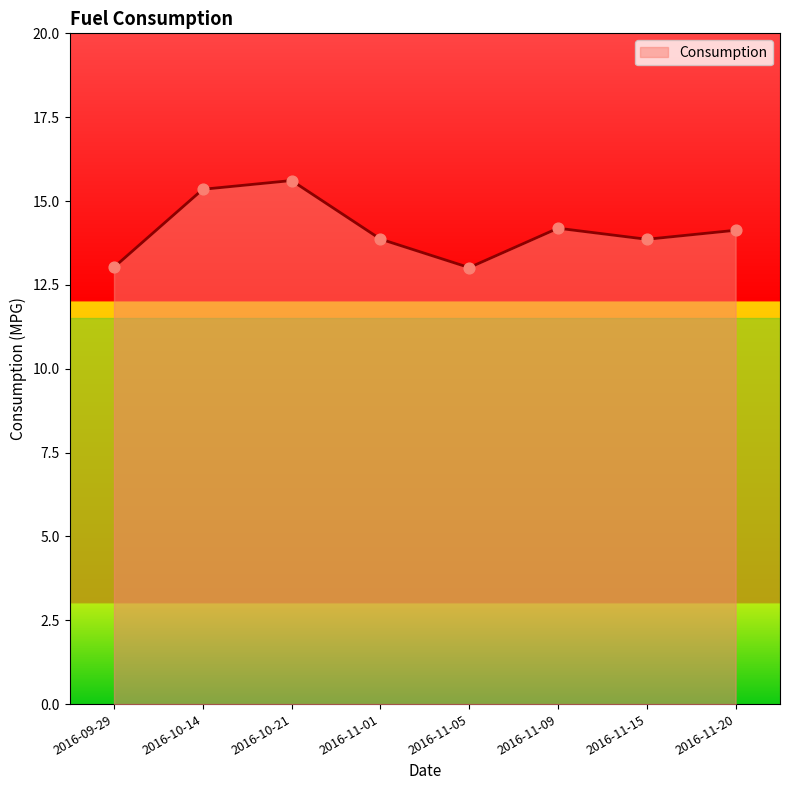

What is the ratio of the value at 2016-10-21 to the value at 2016-11-20?

1.1